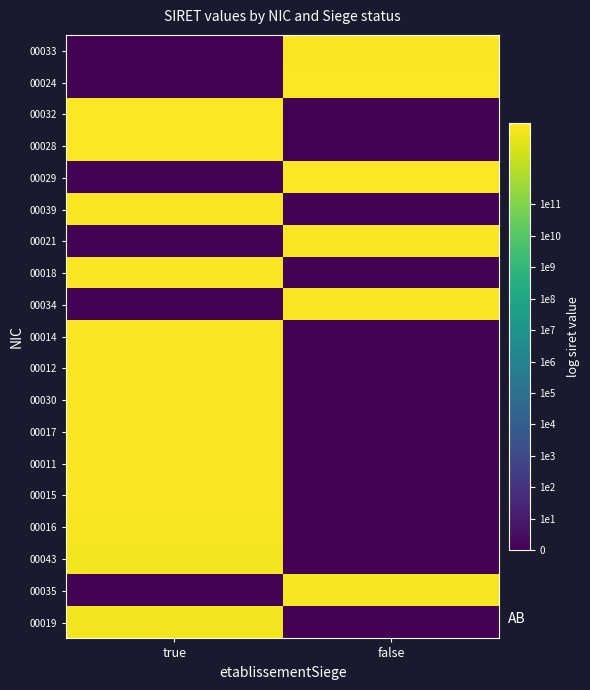

What is the difference between the highest and lowest values at true?

13.6